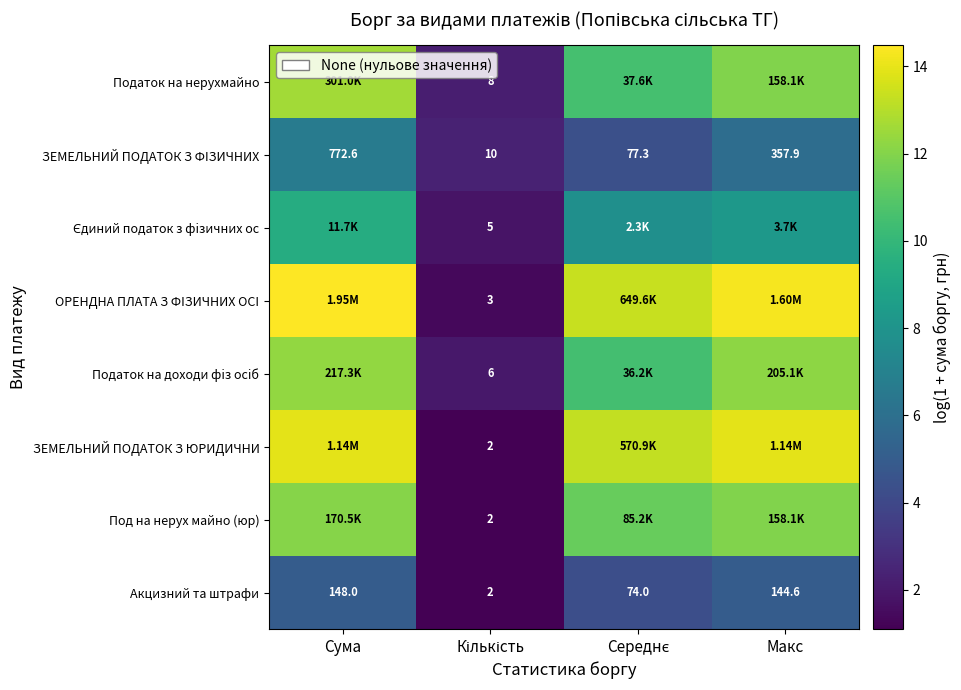

Where does the ЗЕМЕЛЬНИЙ ПОДАТОК З ФIЗИЧНИХ series first go above 357?

Сума